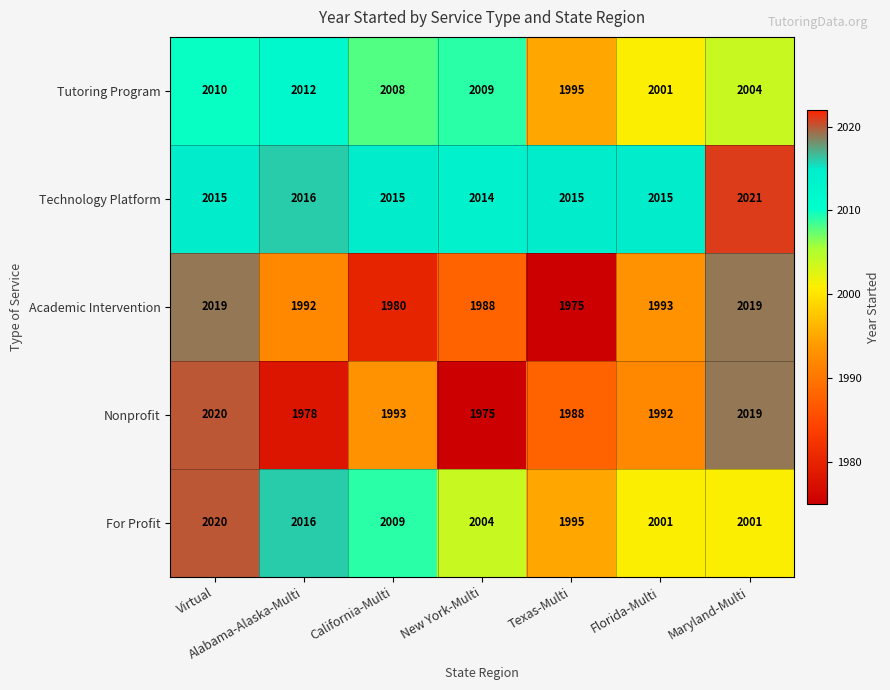

At New York-Multi, list the series in order from smallest to largest.

Nonprofit, Academic Intervention, For Profit, Tutoring Program, Technology Platform